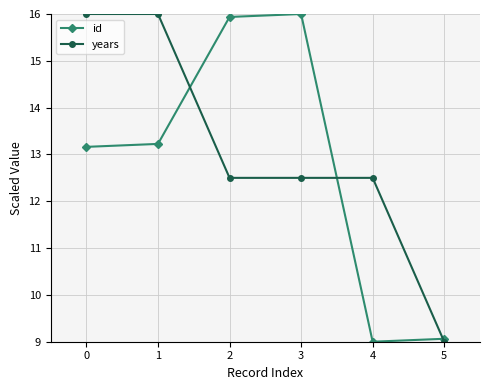

What is the minimum value for id?

9.0